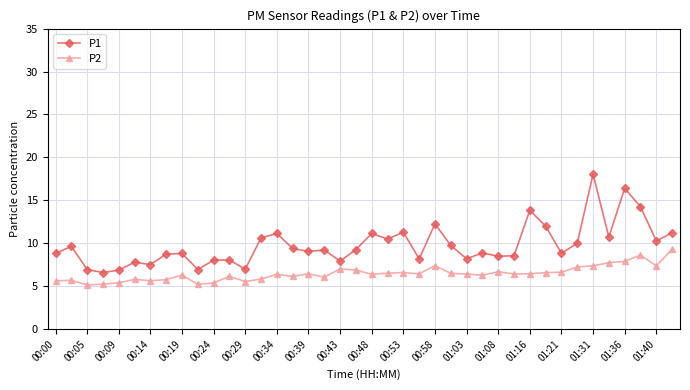

What is the average value of the P2 series?

6.5